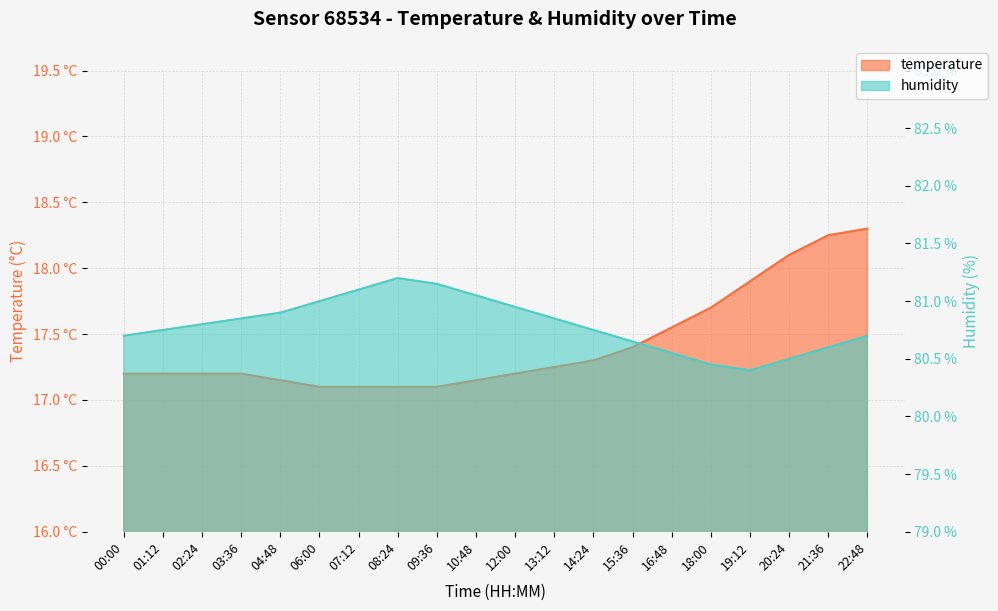

Reading left to right, transcribe all the data shown in this chart.

temperature: 17.2	17.2	17.2	17.2	17.1	17.1	17.1	17.1	17.1	17.1	17.2	17.2	17.3	17.4	17.6	17.7	17.9	18.1	18.2	18.3
humidity: 80.7	80.8	80.8	80.8	80.9	81.0	81.1	81.2	81.2	81.0	81.0	80.8	80.8	80.7	80.5	80.5	80.4	80.5	80.6	80.7